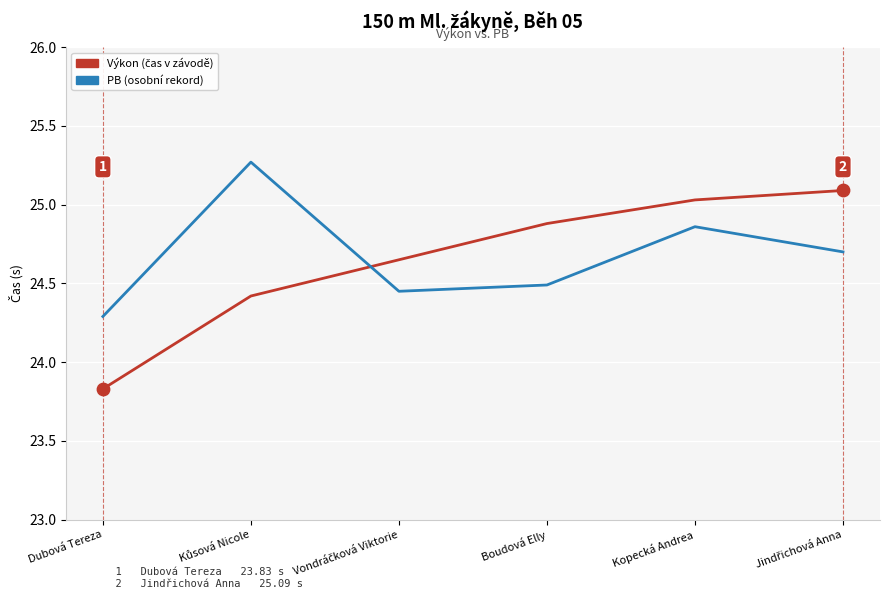

What is the total value across all series at Kopecká Andrea?

49.9